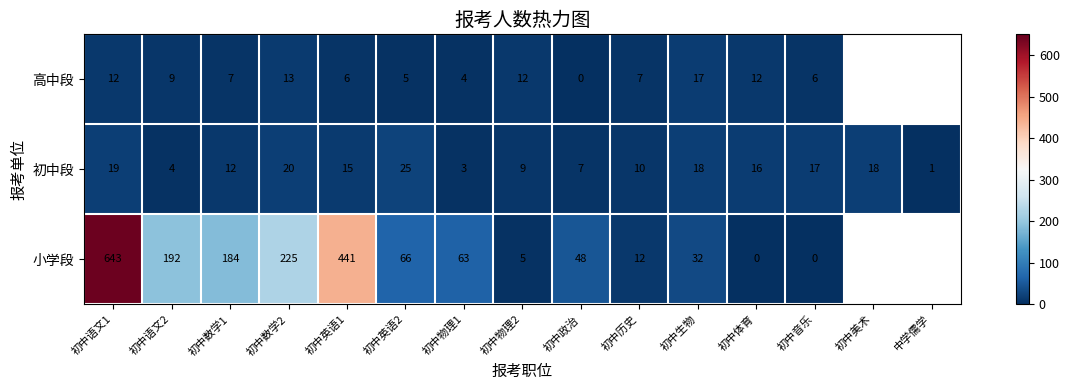

What is the greatest value displayed?

643.0